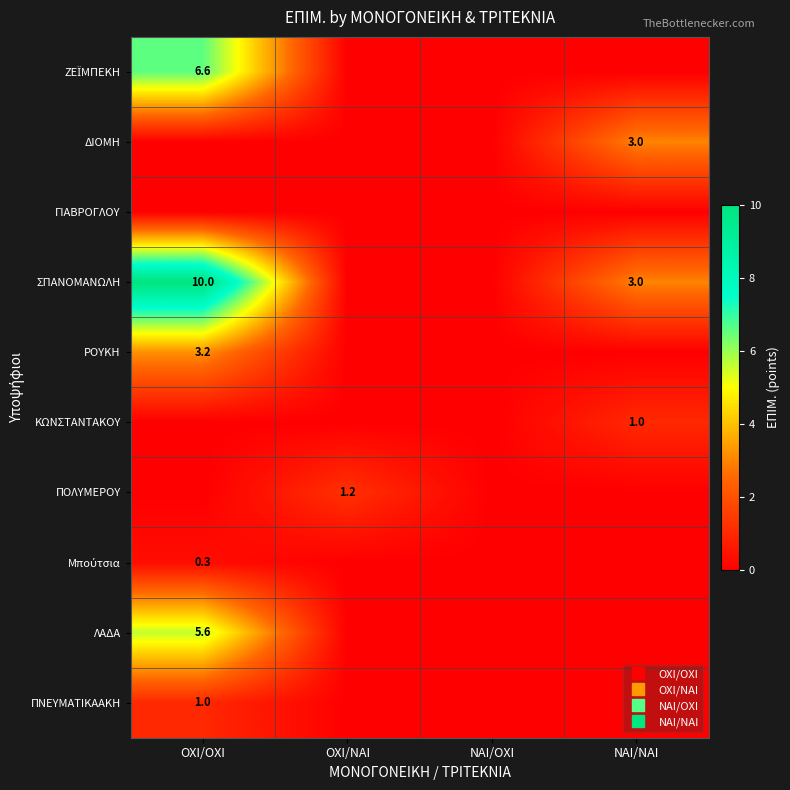

At how many categories does at least one series exceed 5?

1